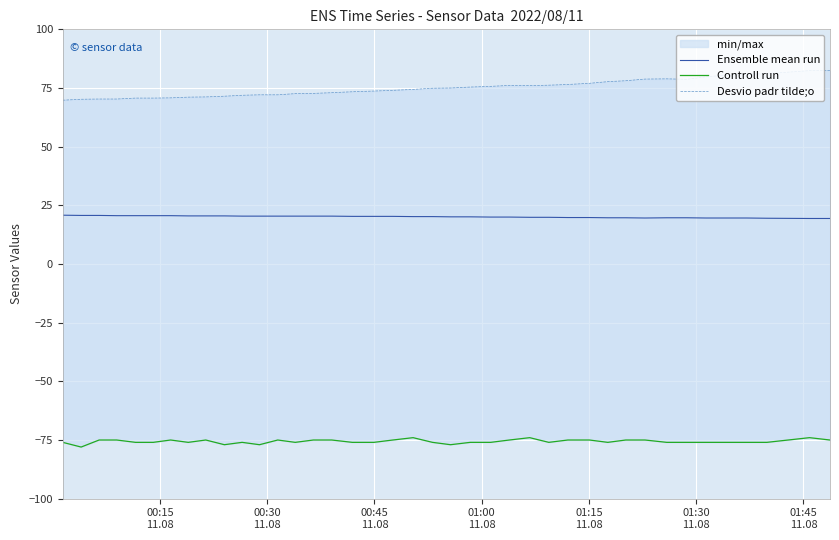

What is the maximum value for Ensemble mean run?

20.8